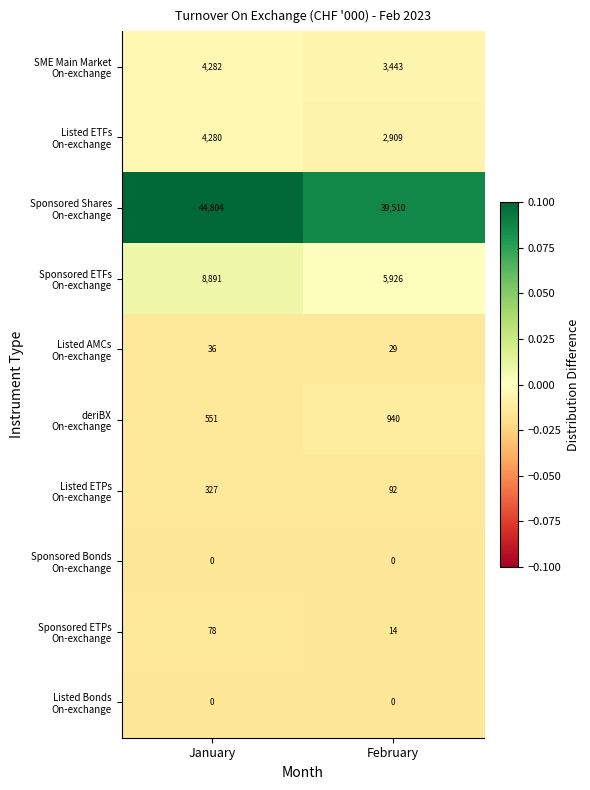

Which label corresponds to the largest value in the chart?

January